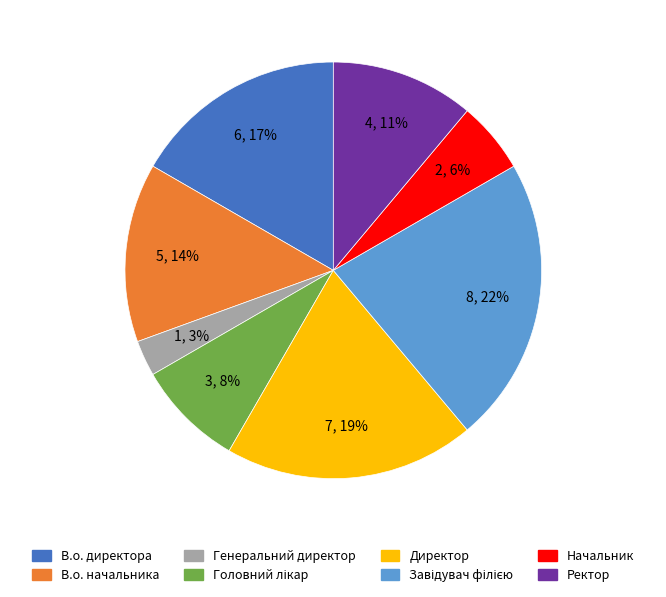

Which category has the smallest portion of the pie?

Генеральний директор